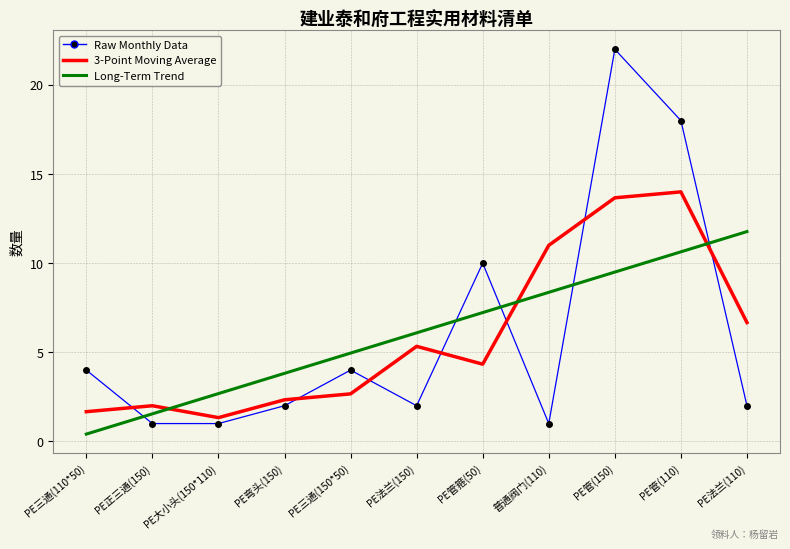

Does the chart display data point markers on the line(s)?

No